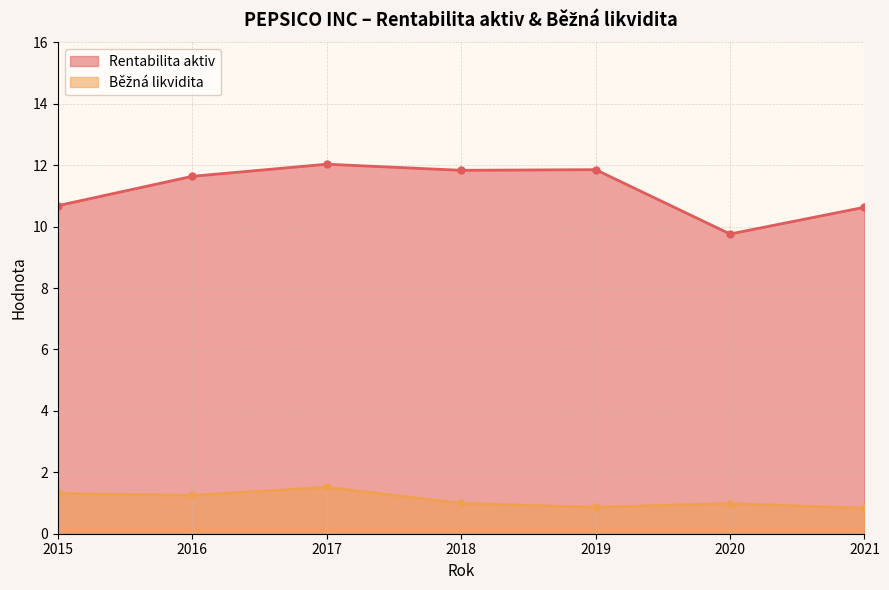

The value of Rentabilita aktiv at 2020 is 17.1. True or false?

False